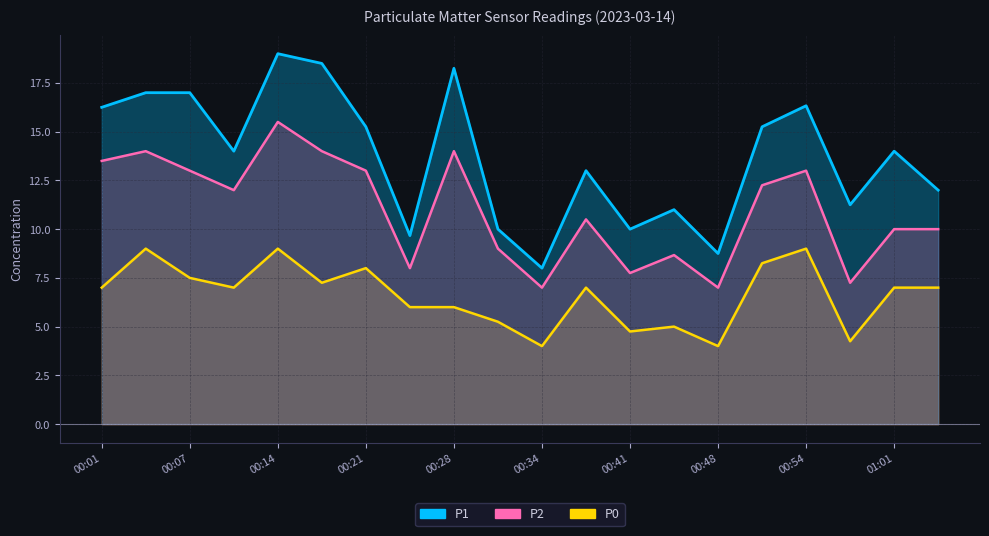

Which series has the largest range (max minus min)?

P1